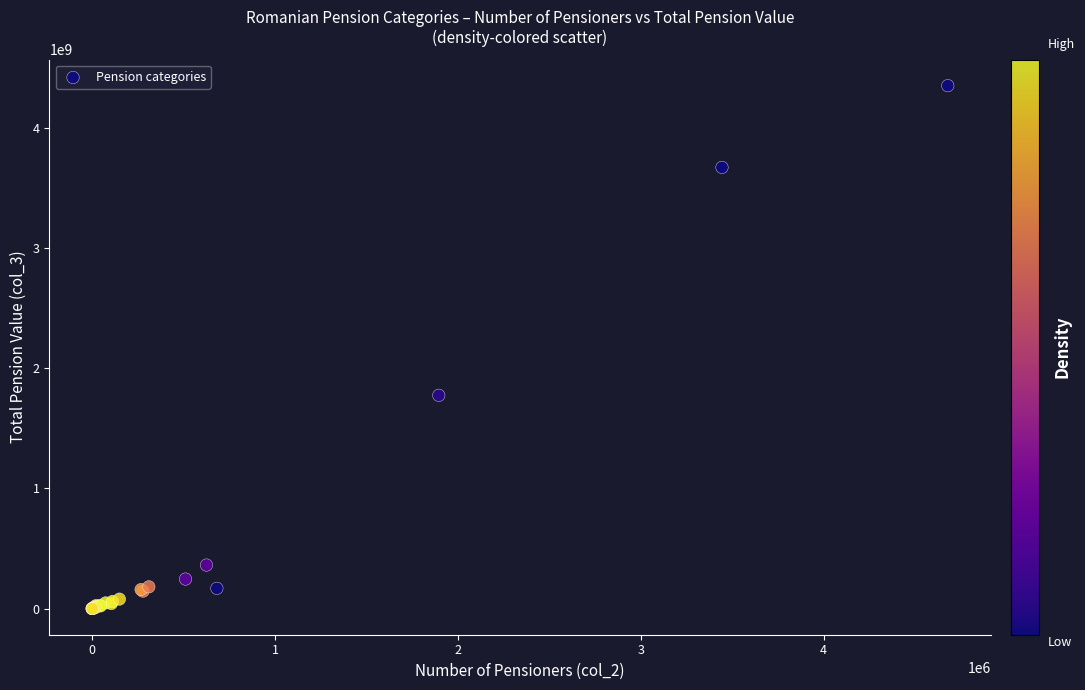

What Y value in the scatter plot is closest to 2176364231?

1775130191